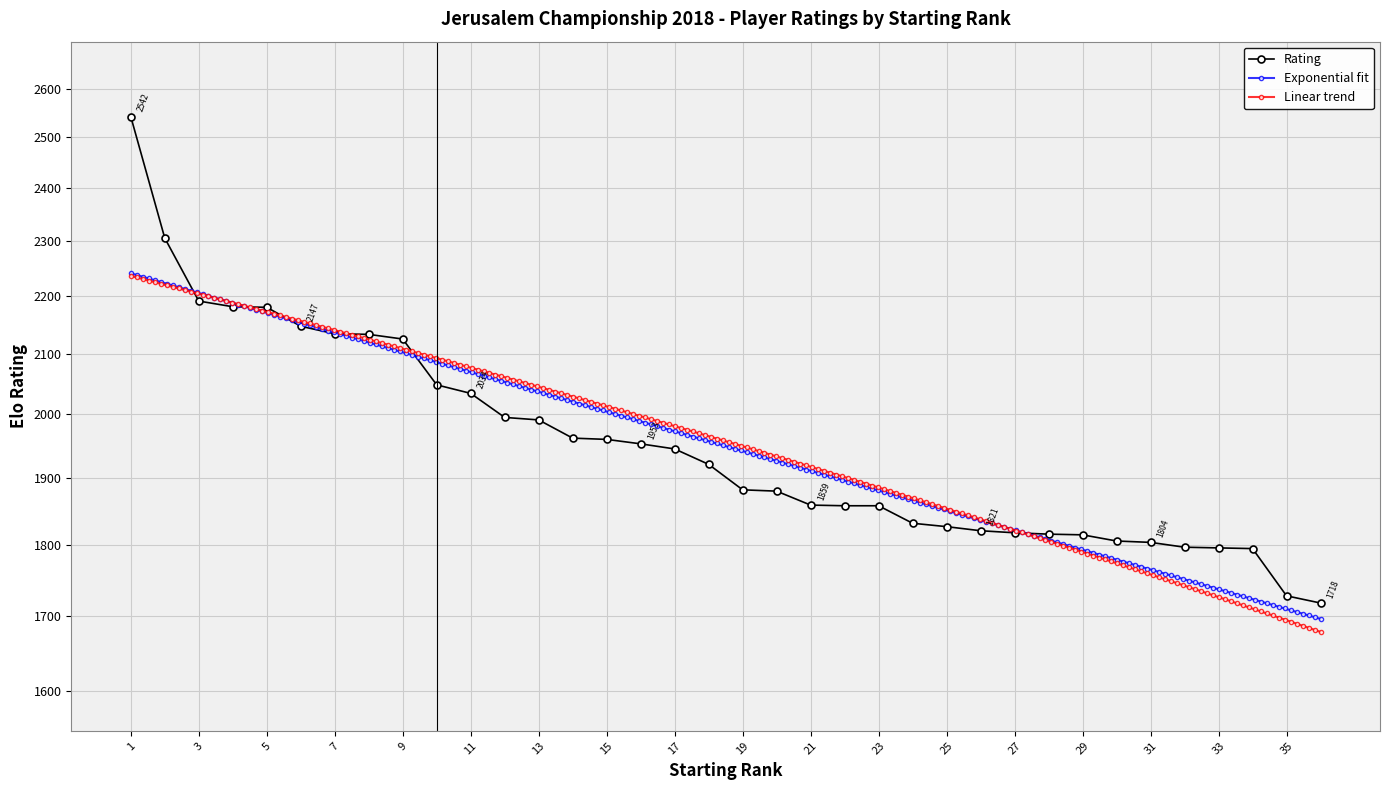

At which category does the chart reach its peak across all series?

1